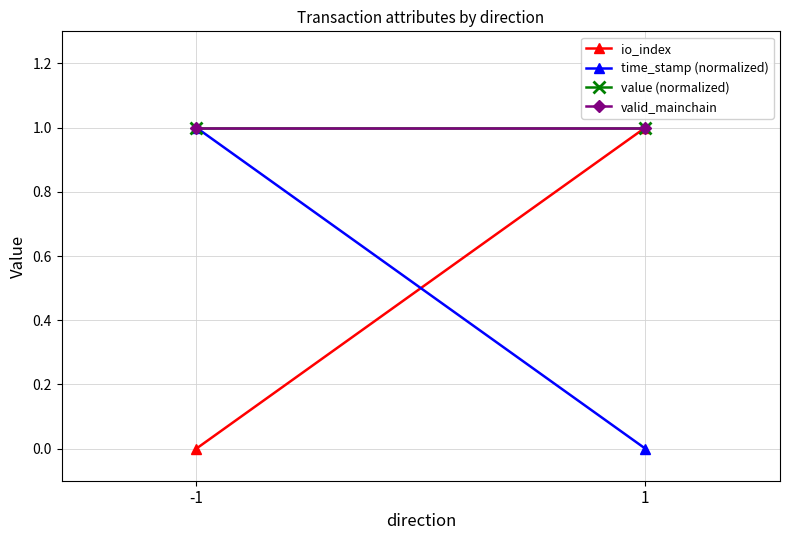

What is the sum of the valid_mainchain values at 1 and -1?

2